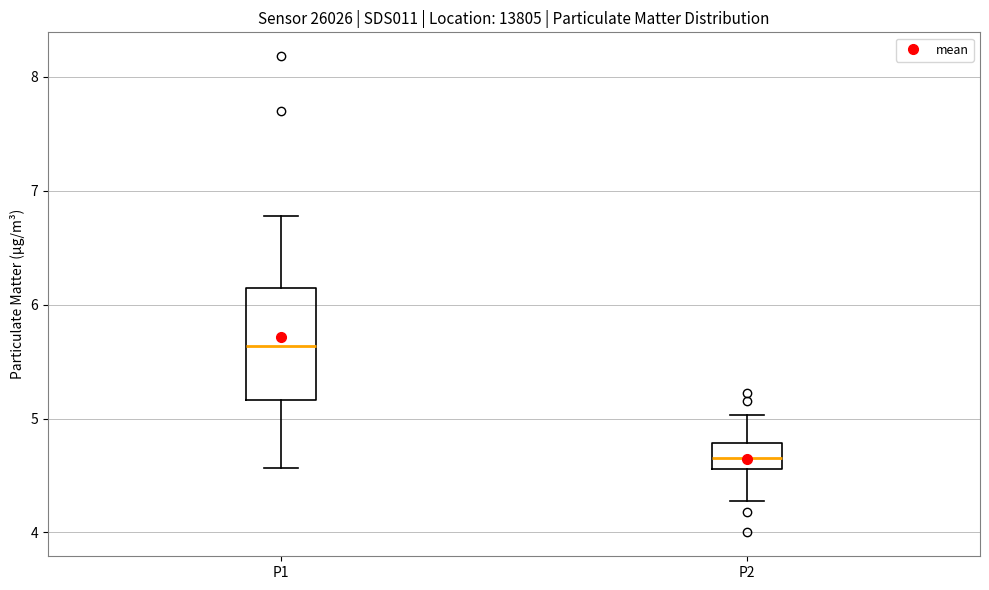

Reading left to right, transcribe this box plot: for each box, give where its median line is, the range the box spans, and where its two whiskers end, as read against the y-axis. The values are not printed on the chart, so give them approximately, as read against the axis.

P1: median 5.6, box 5.2 to 6.1, whiskers 4.6 to 6.8
P2: median 4.7, box 4.6 to 4.8, whiskers 4.3 to 5.0